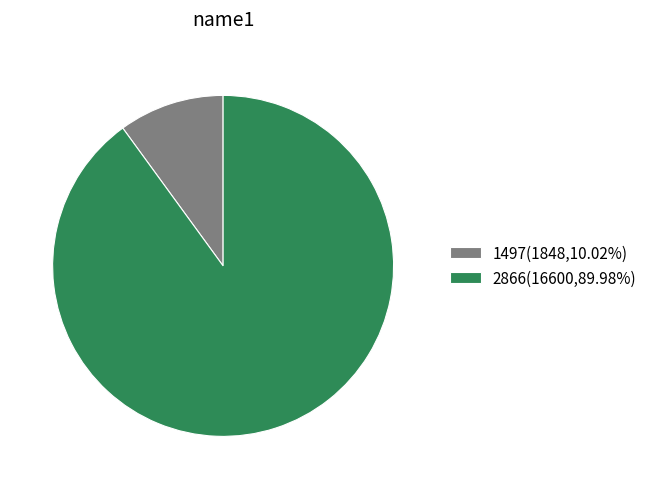

Is there a majority slice in this chart?

Yes